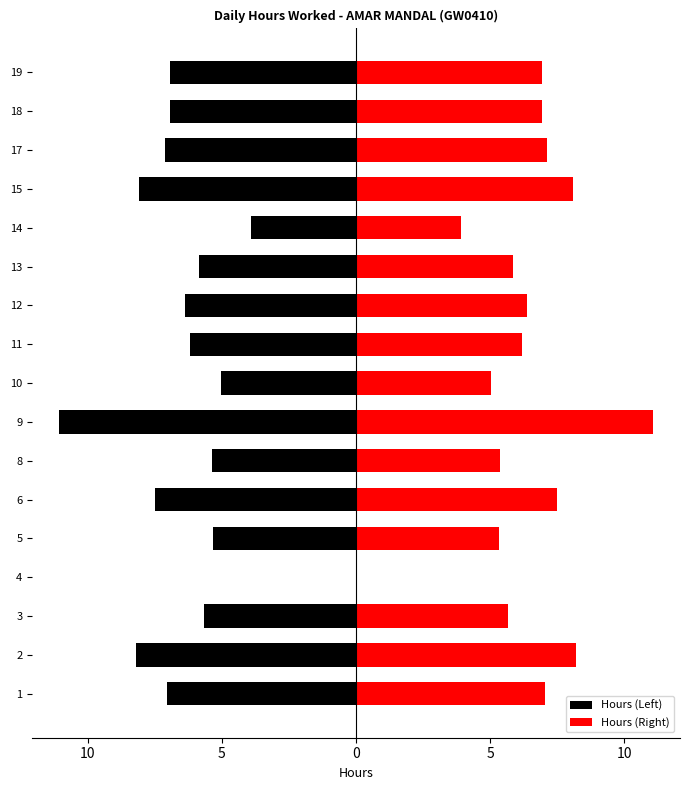

Does the chart contain any negative values?

Yes